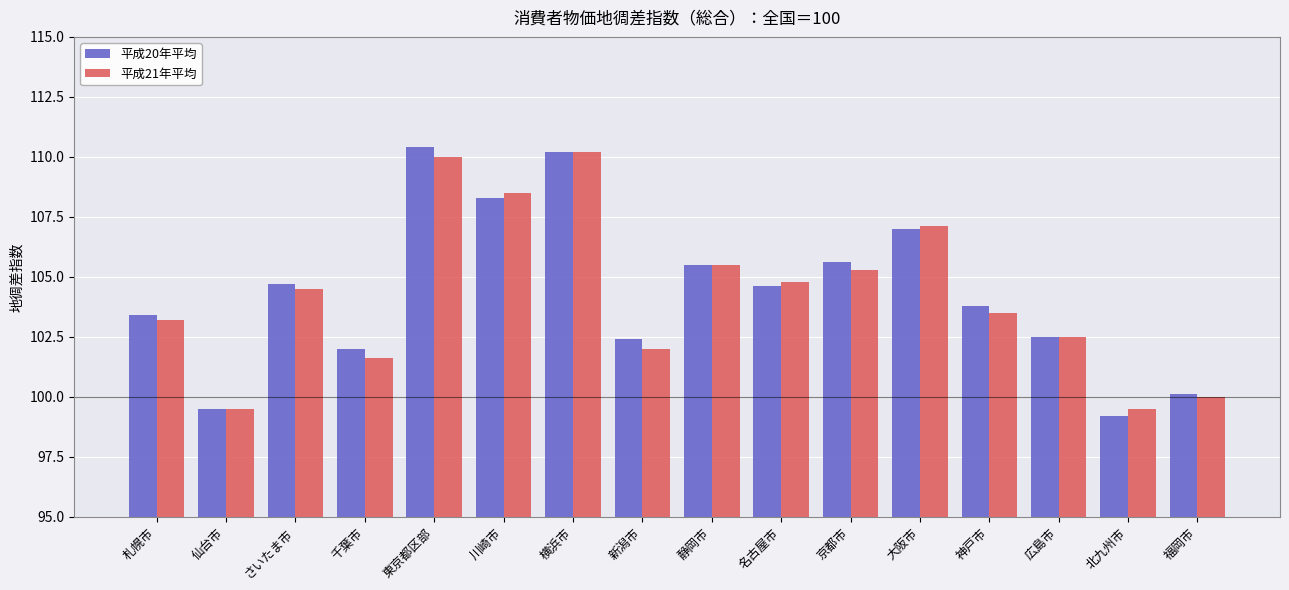

What is the maximum value shown in the chart?

110.4